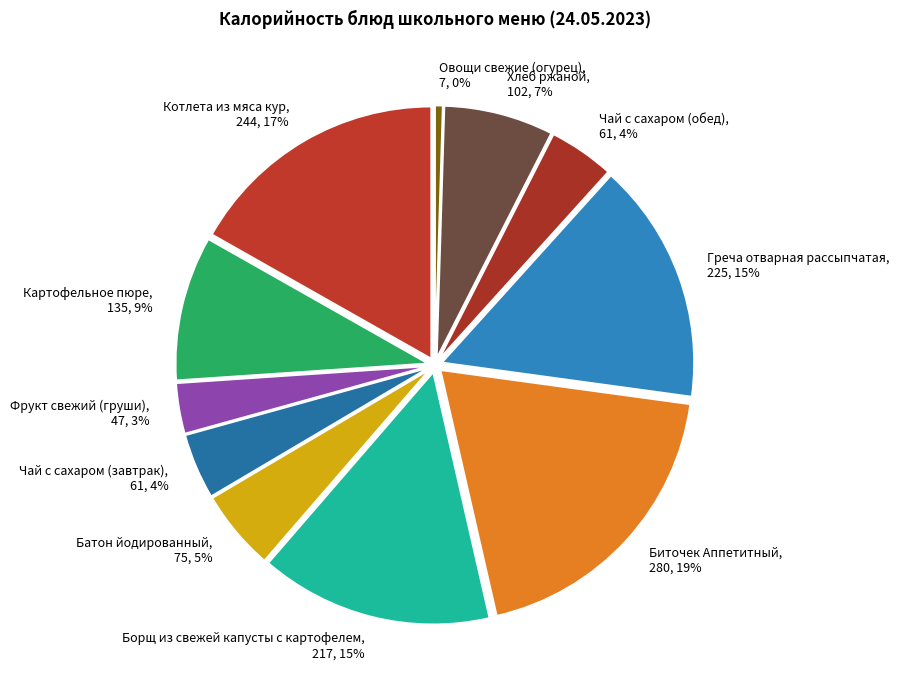

The Греча отварная рассыпчатая slice represents 28% of the pie. True or false?

False